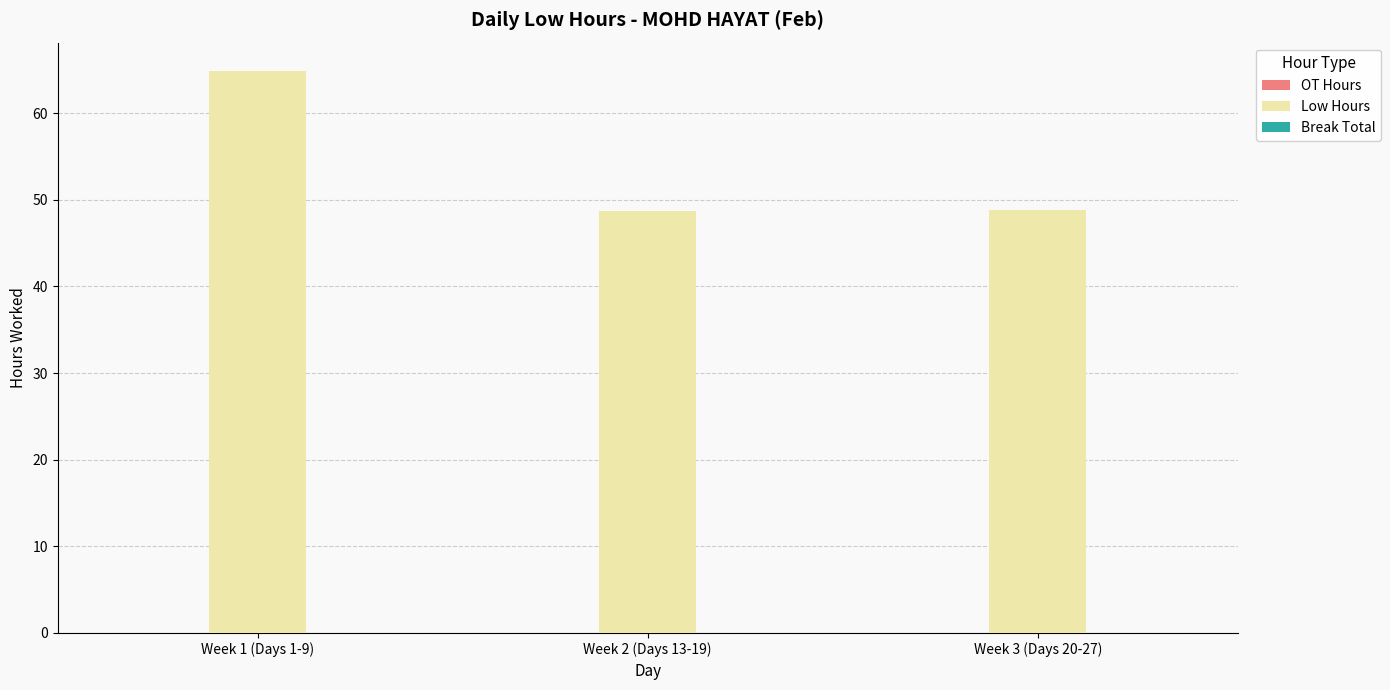

What is the sum of the values at Week 2 (Days 13-19) and Week 3 (Days 20-27)?

97.4